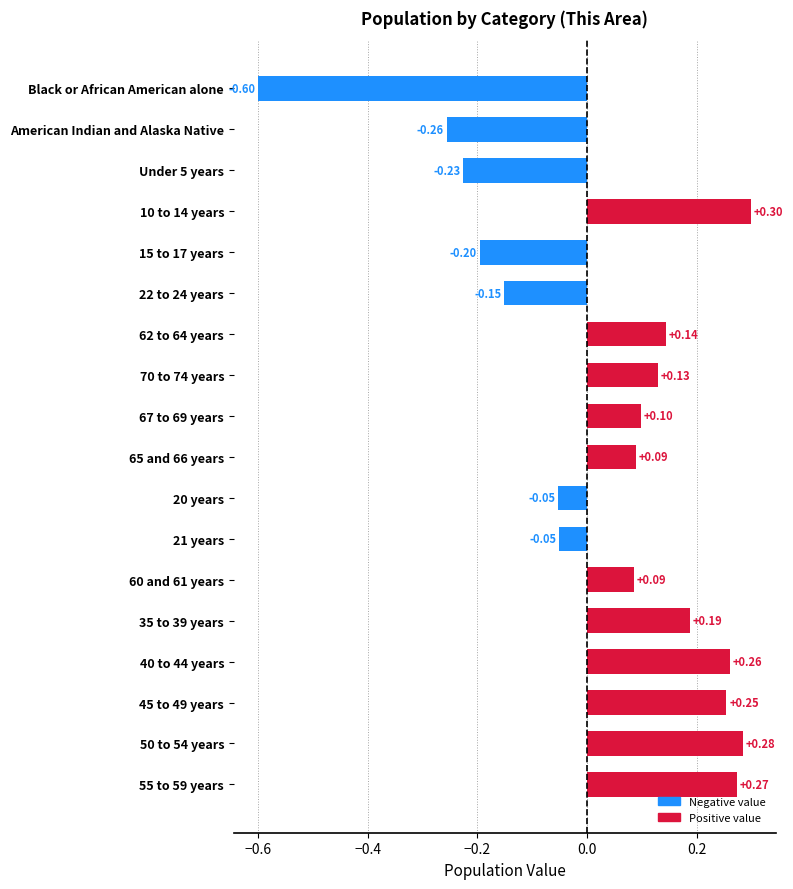

The value at 65 and 66 years is 0.1. True or false?

True